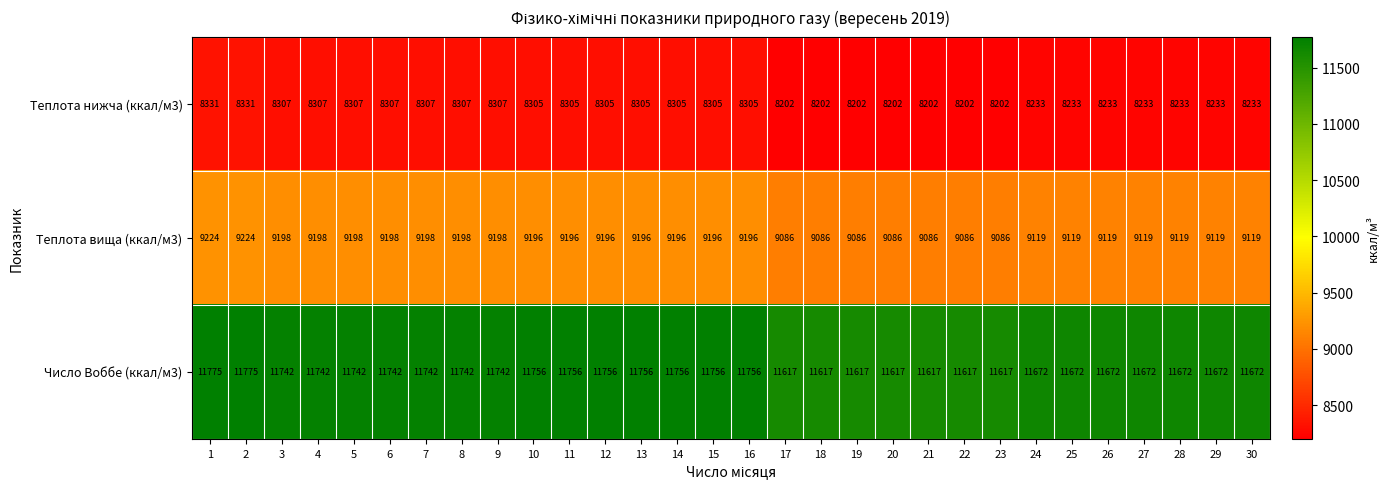

Which series has the largest total across all categories?

Число Воббе (ккал/м3)